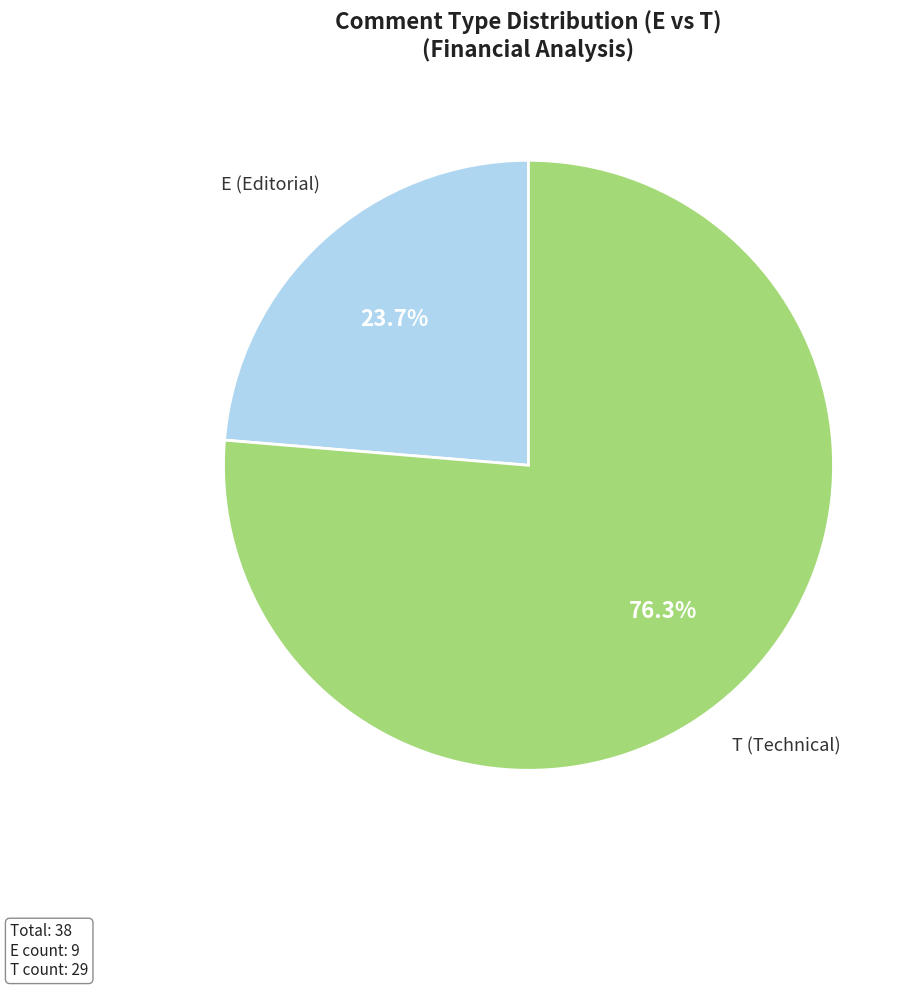

Count the number of slices in the pie.

2